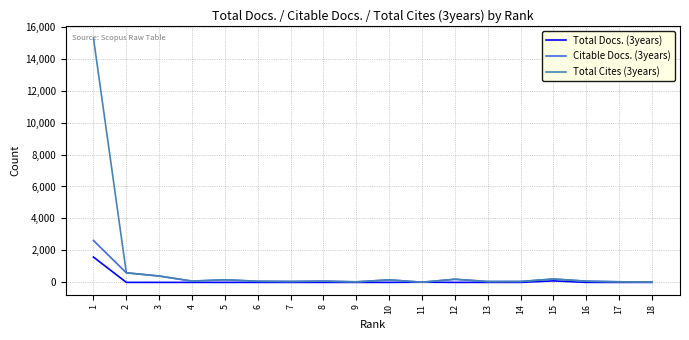

Rank the series by their maximum value, from lowest to highest.

Total Docs. (3years), Citable Docs. (3years), Total Cites (3years)